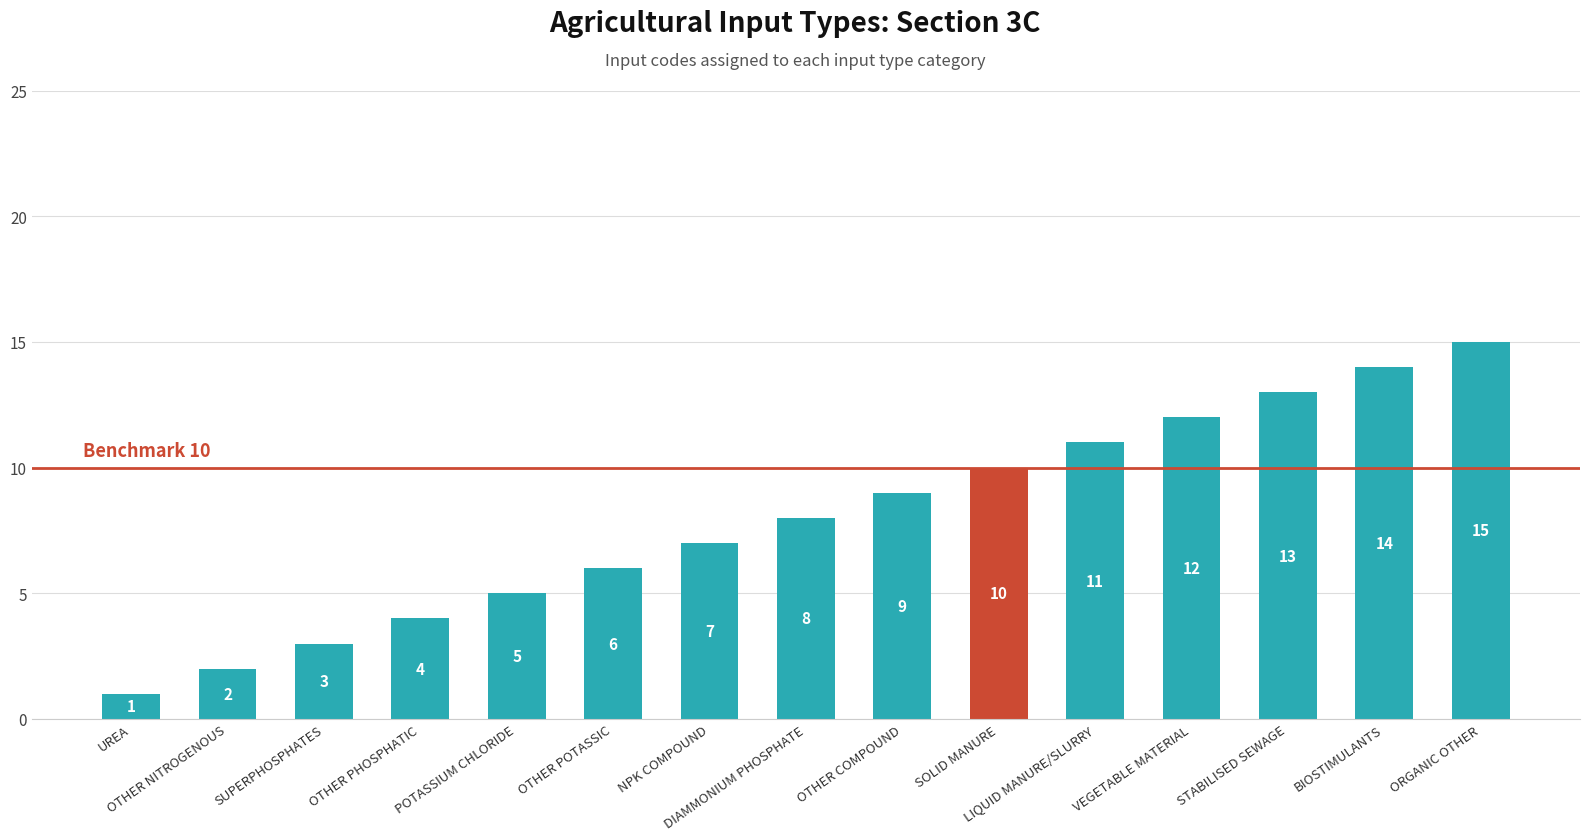

What is the label of the 13th bar from the right?

SUPERPHOSPHATES